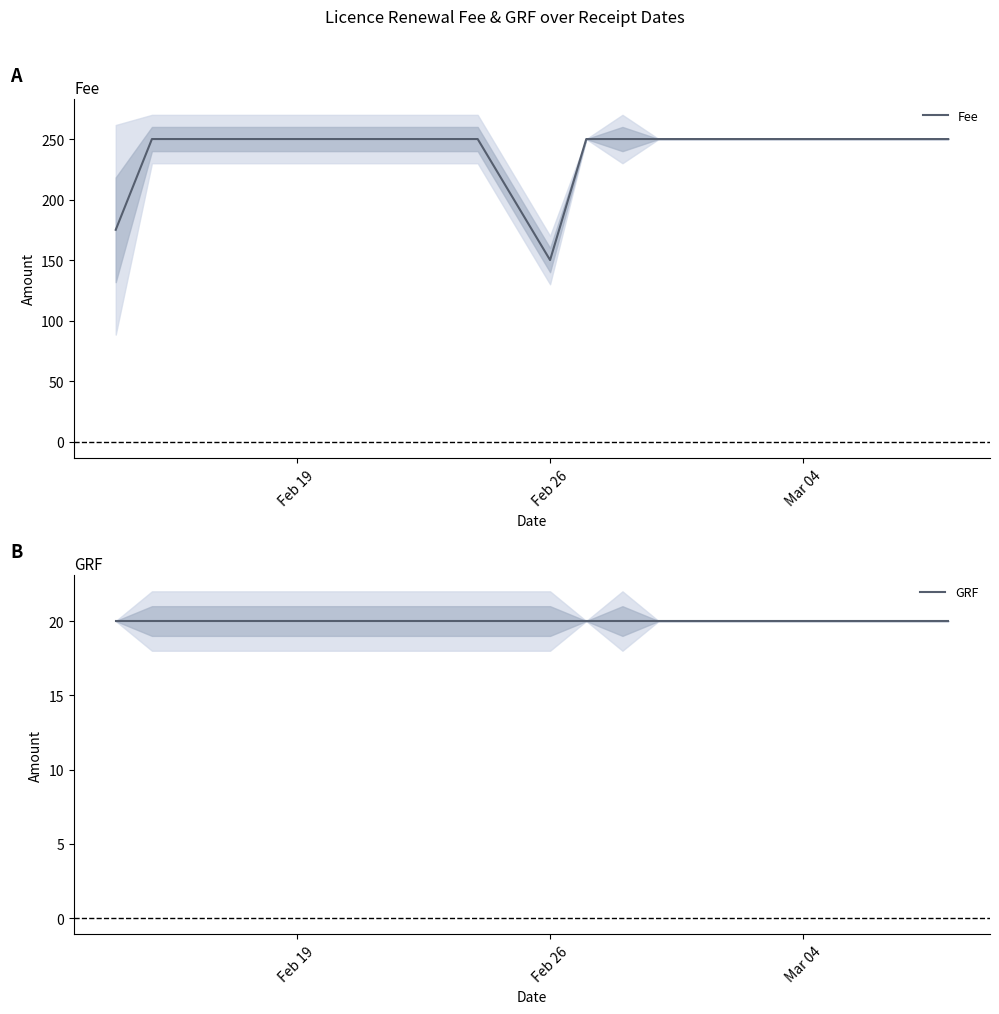

True or false: GRF and Fee intersect in this chart.

False